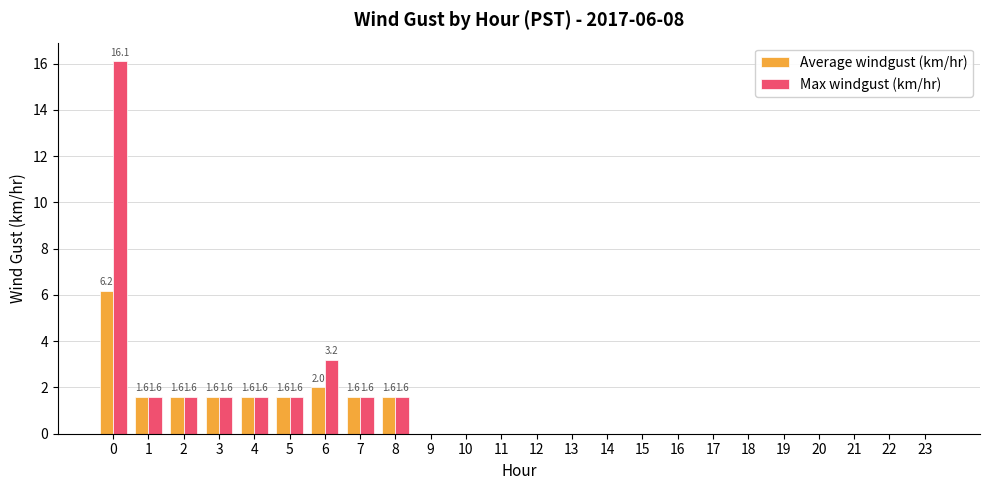

What is the highest value of the Max windgust (km/hr) series?

16.1